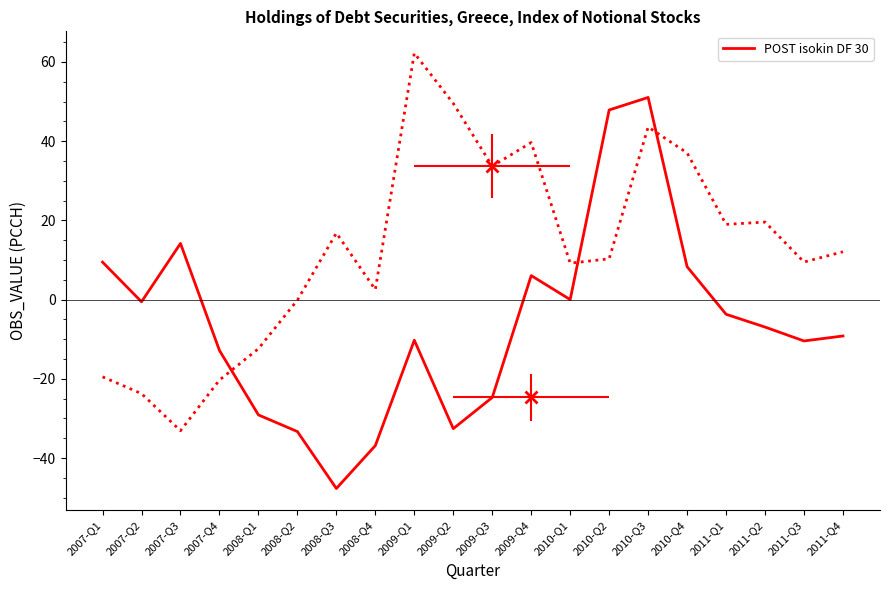

Which category has the lowest value across all series?

2008-Q3